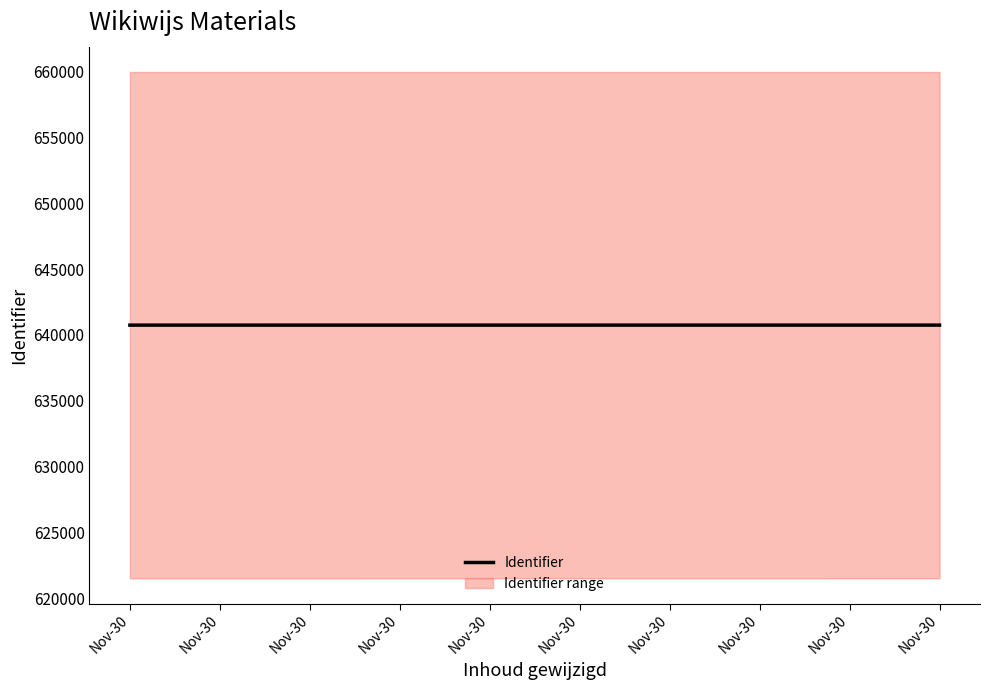

What is the value of the 2nd point from the left?

640745